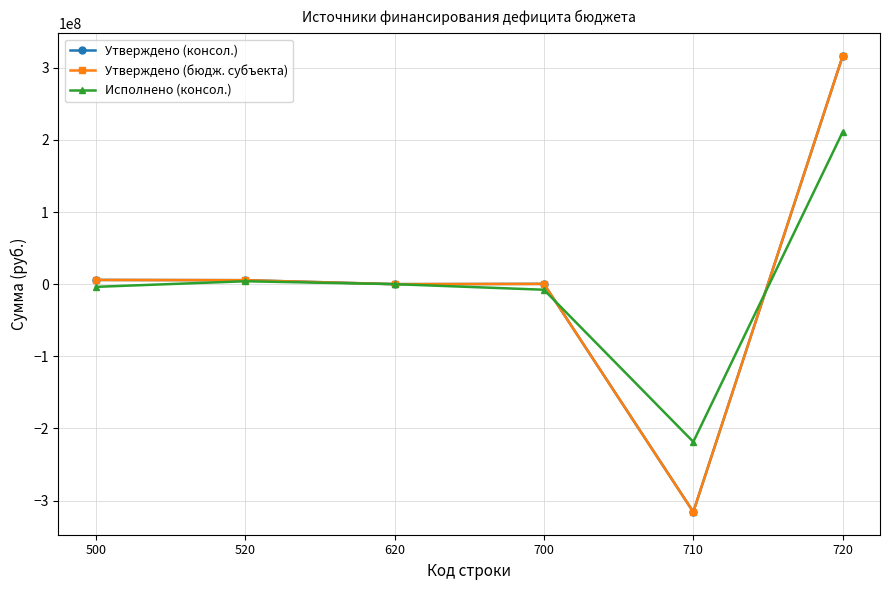

What is the difference between the Исполнено (консол.) values at 720 and 520?

206856256.7